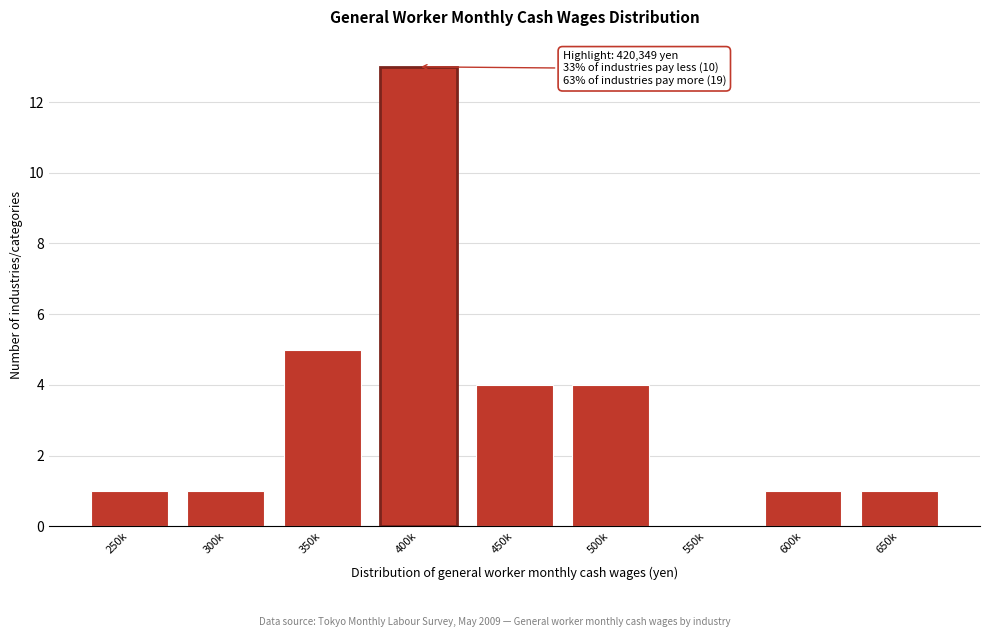

Reading left to right, transcribe all the data shown in this chart.

250k=1	300k=1	350k=5	400k=13	450k=4	500k=4	550k=0	600k=1	650k=1